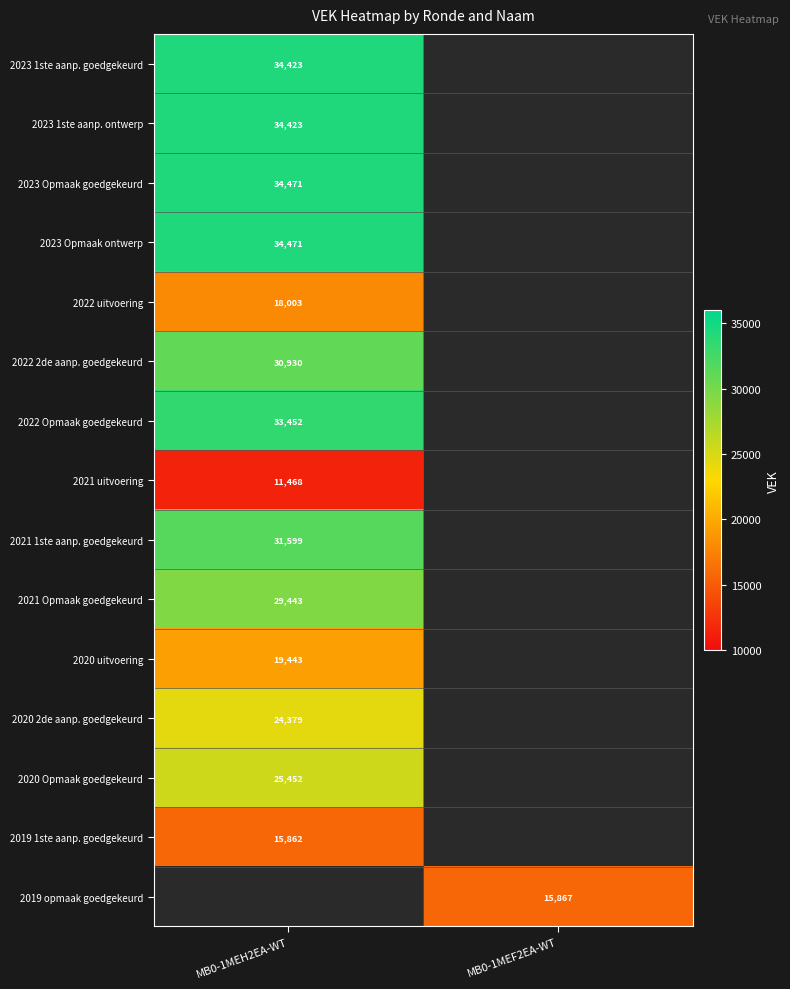

The value of 2021 1ste aanp. goedgekeurd at MB0-1MEH2EA-WT is 31599. True or false?

True